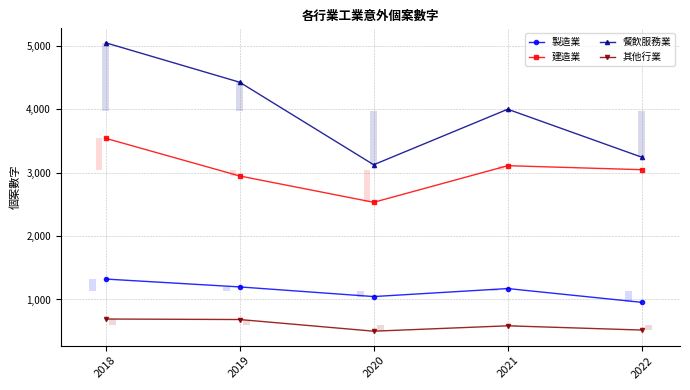

What is the minimum value for 其他行業?

500